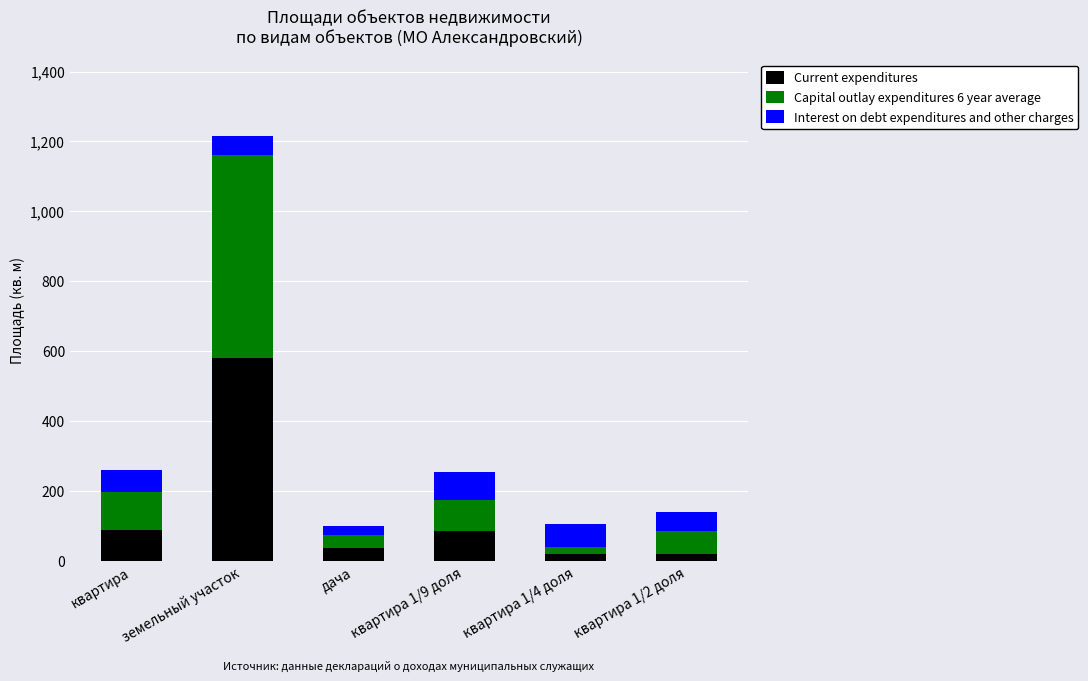

What is the sum of all Current expenditures values?

830.0